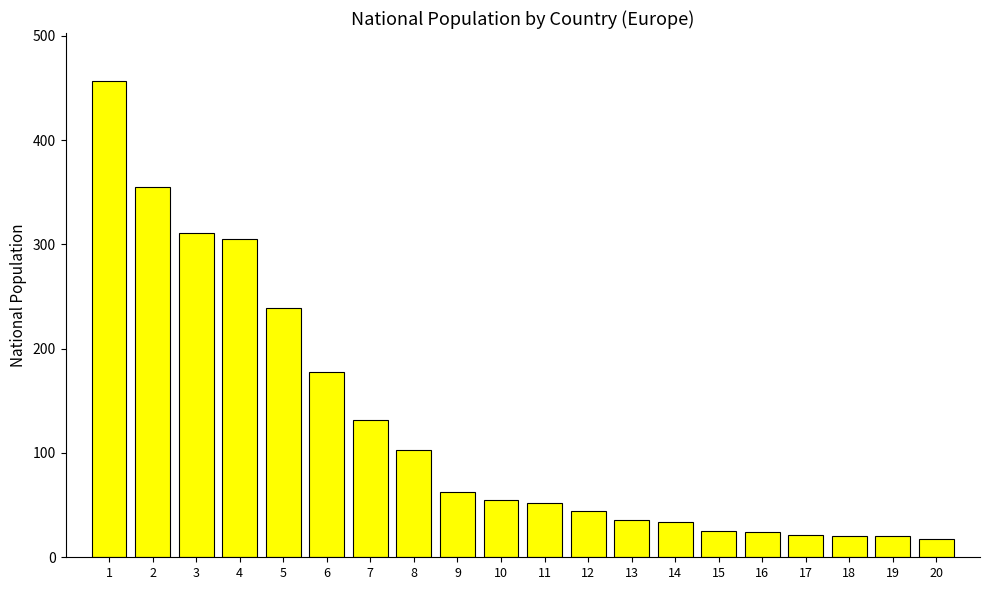

What is the sum of all values?

2492